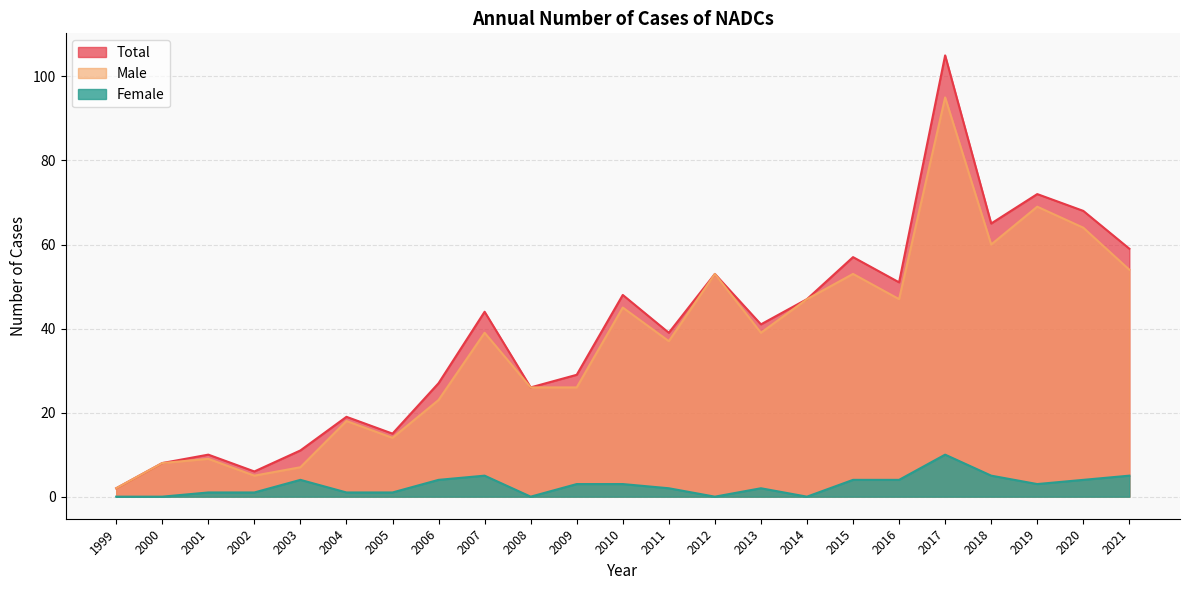

What is the sum of all Total values?

902